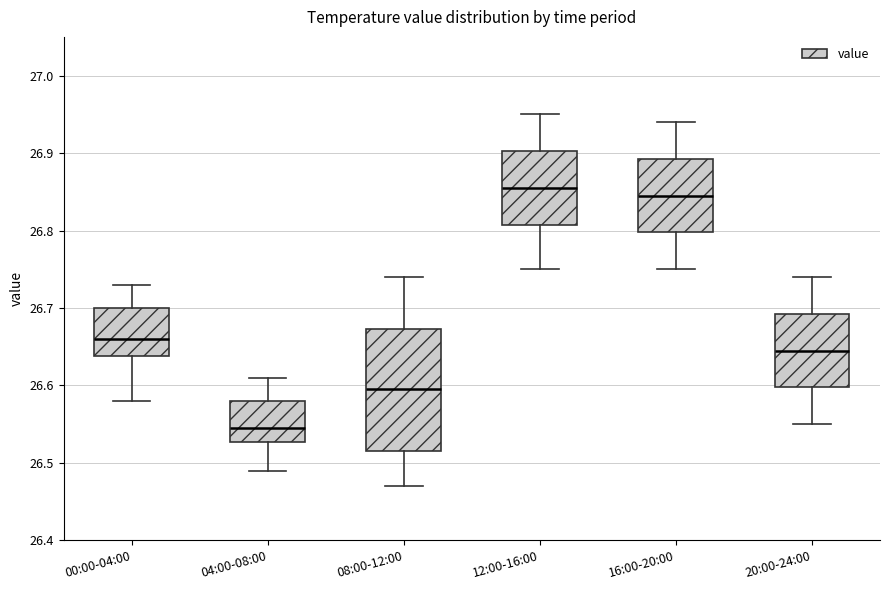

Reading left to right, read every box against the y-axis: the position of its median line, the range the box covers, and the ends of its whiskers. The values are not printed on the chart, so give them approximately, as read against the axis.

00:00-04:00: median 26.66, box 26.64 to 26.70, whiskers 26.58 to 26.73
04:00-08:00: median 26.55, box 26.53 to 26.58, whiskers 26.49 to 26.61
08:00-12:00: median 26.60, box 26.52 to 26.67, whiskers 26.47 to 26.74
12:00-16:00: median 26.86, box 26.81 to 26.90, whiskers 26.75 to 26.95
16:00-20:00: median 26.85, box 26.80 to 26.89, whiskers 26.75 to 26.94
20:00-24:00: median 26.65, box 26.60 to 26.69, whiskers 26.55 to 26.74